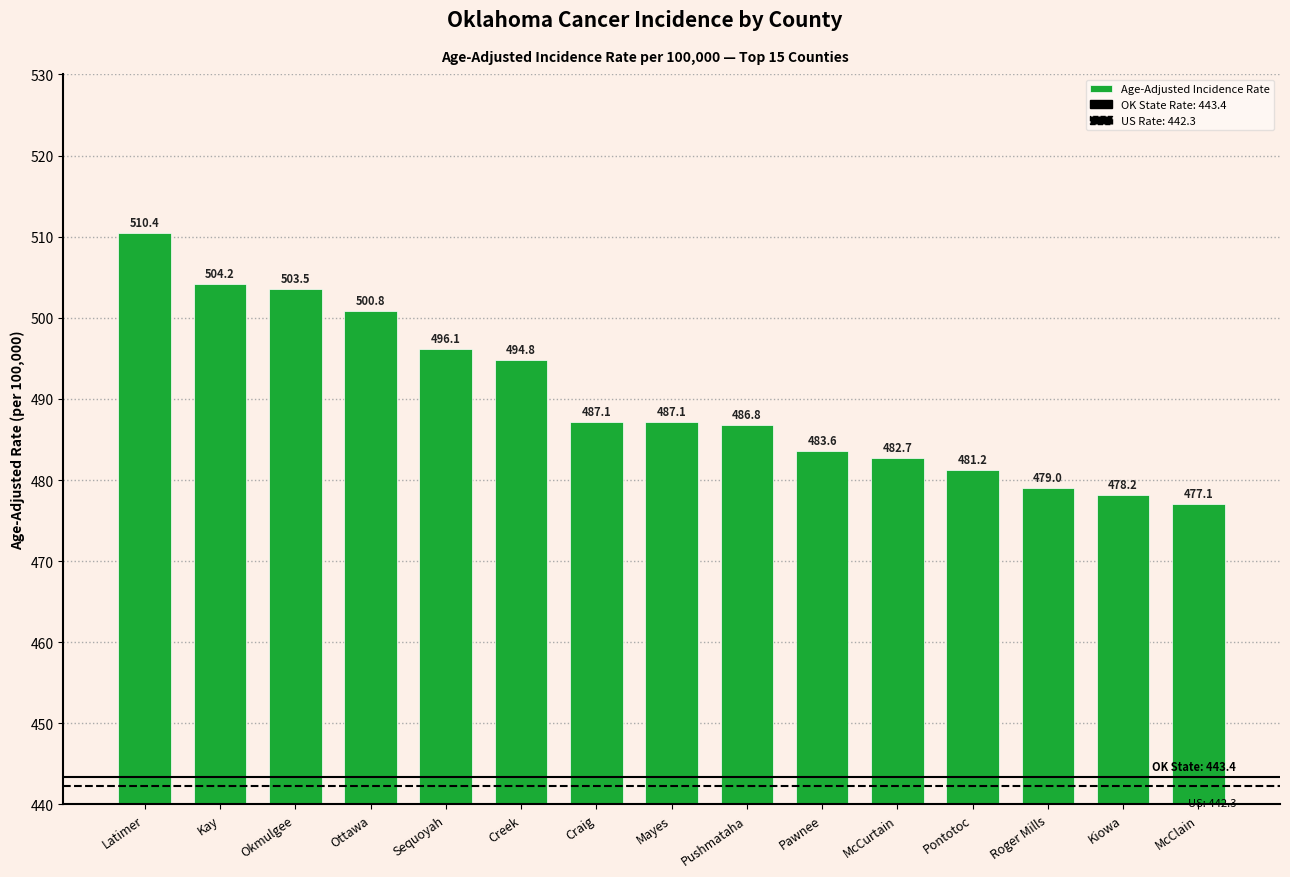

Which has a higher value, McCurtain or Mayes?

Mayes